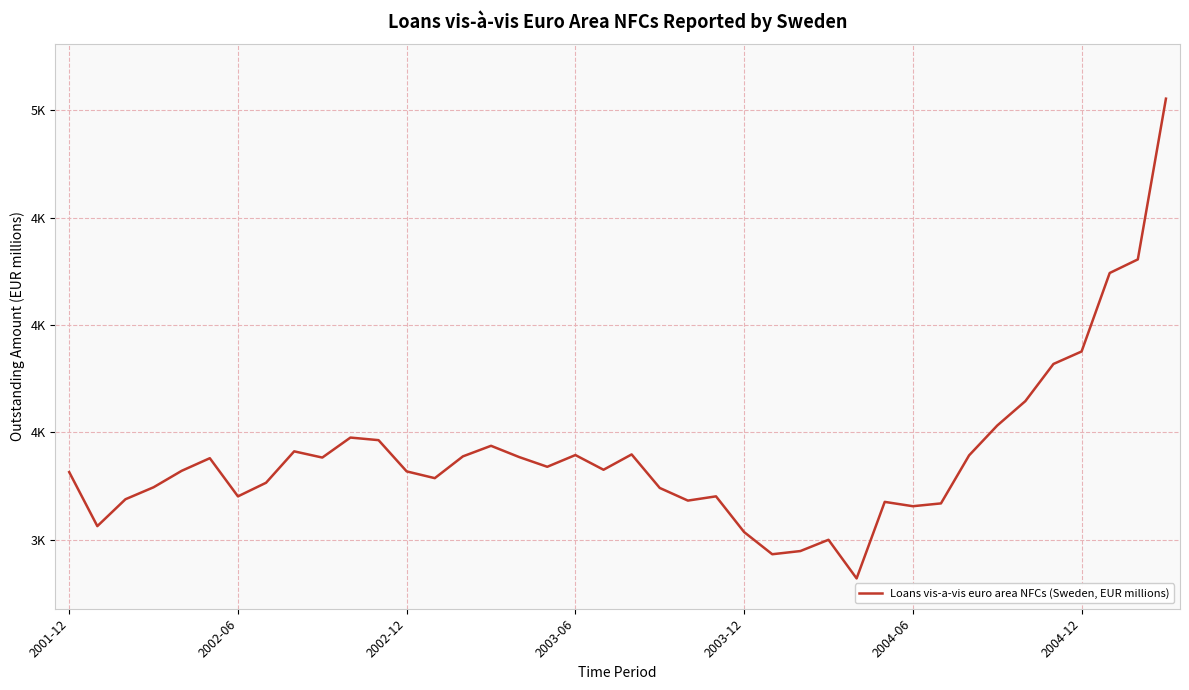

Rank the categories by value from highest to lowest.

39, 38, 37, 36, 35, 34, 33, 10, 11, 15, 8, 20, 18, 32, 14, 16, 9, 2004-06, 17, 19, 2003-12, 12, 2001-12, 13, 7, 2003-06, 21, 23, 2004-12, 2002-12, 22, 29, 31, 30, 2002-06, 24, 27, 26, 25, 28